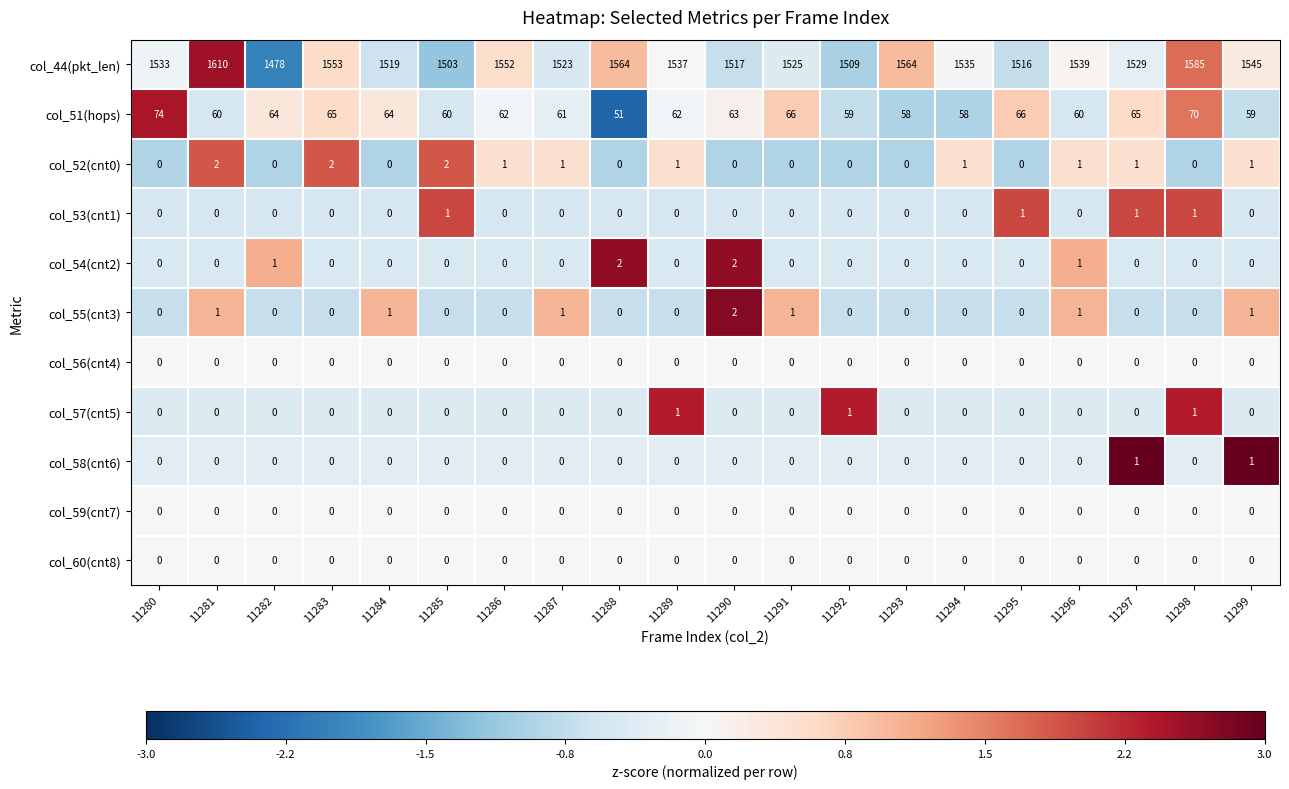

What is the approximate value of col_51(hops) at 11286?

62